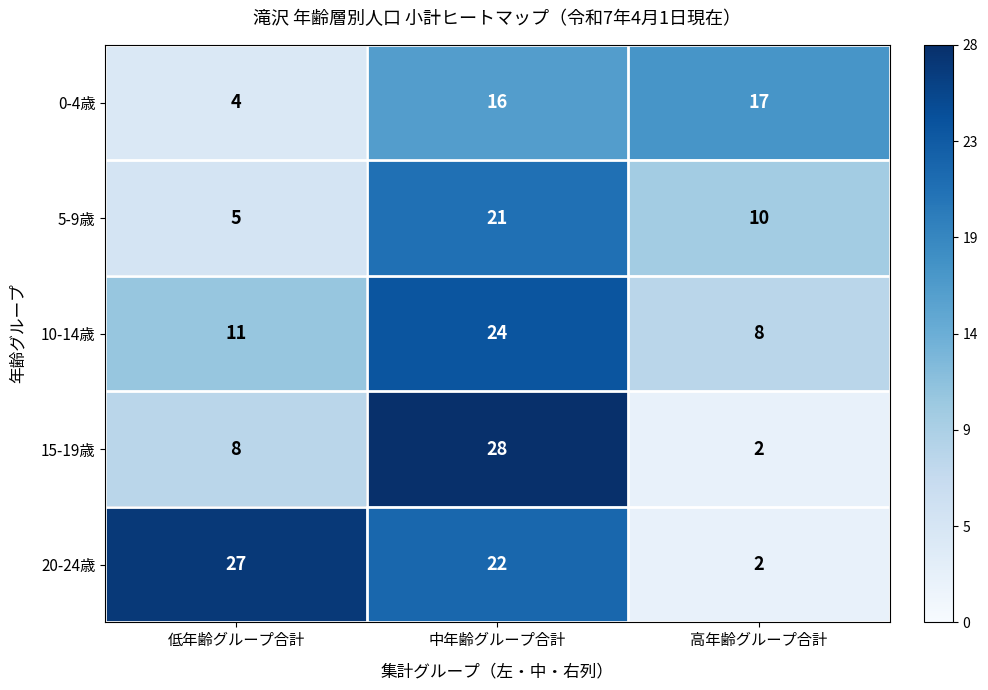

What is the maximum value shown in the chart?

28